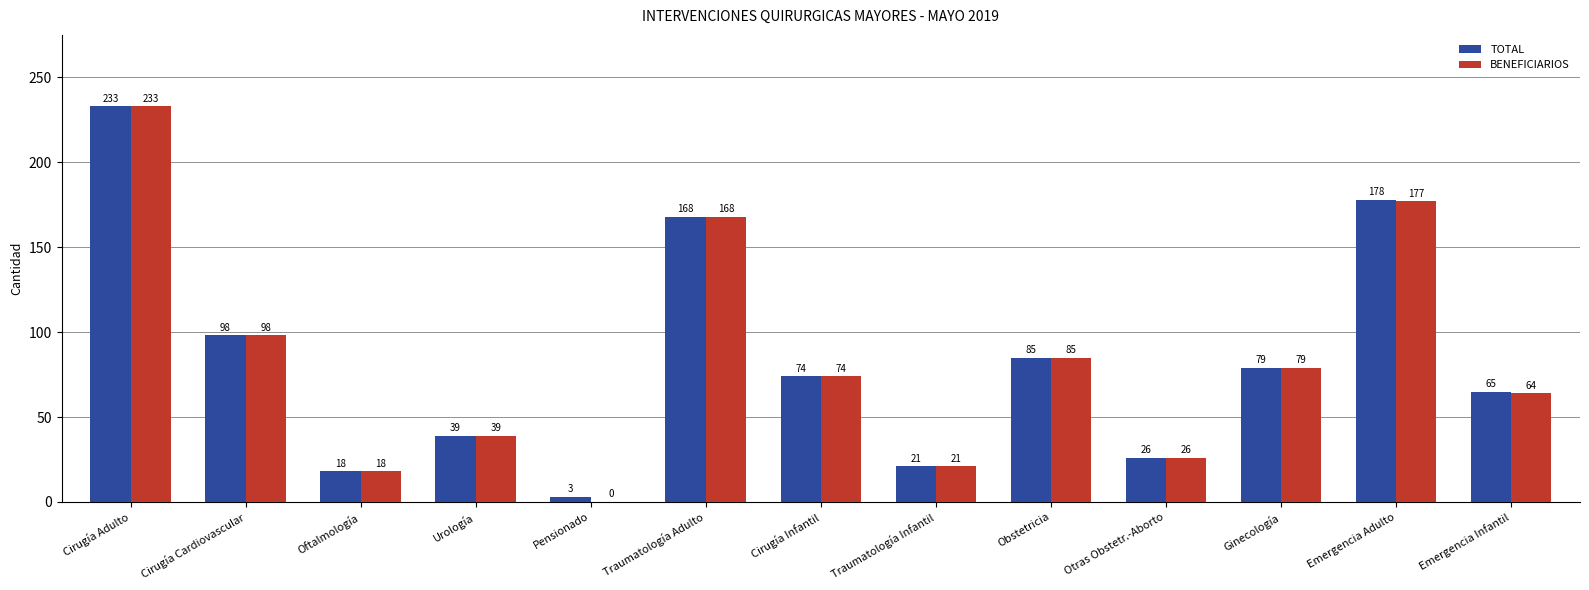

Which series has the largest total across all categories?

TOTAL